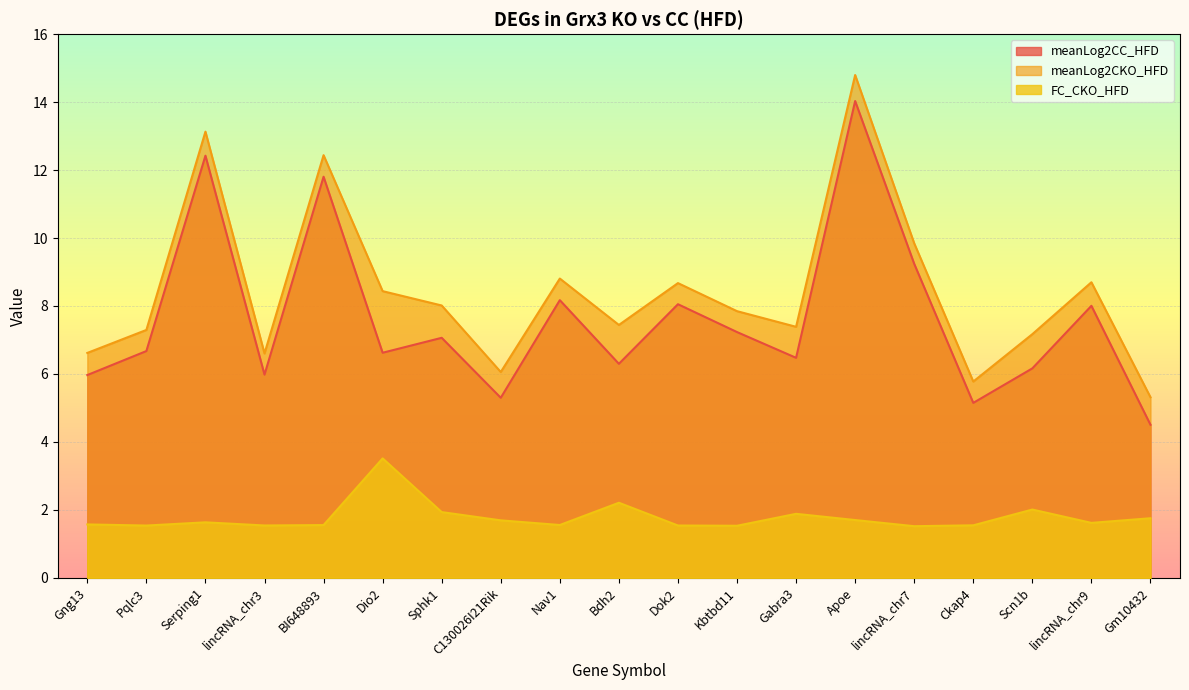

What is the label of the 9th point from the left?

Nav1